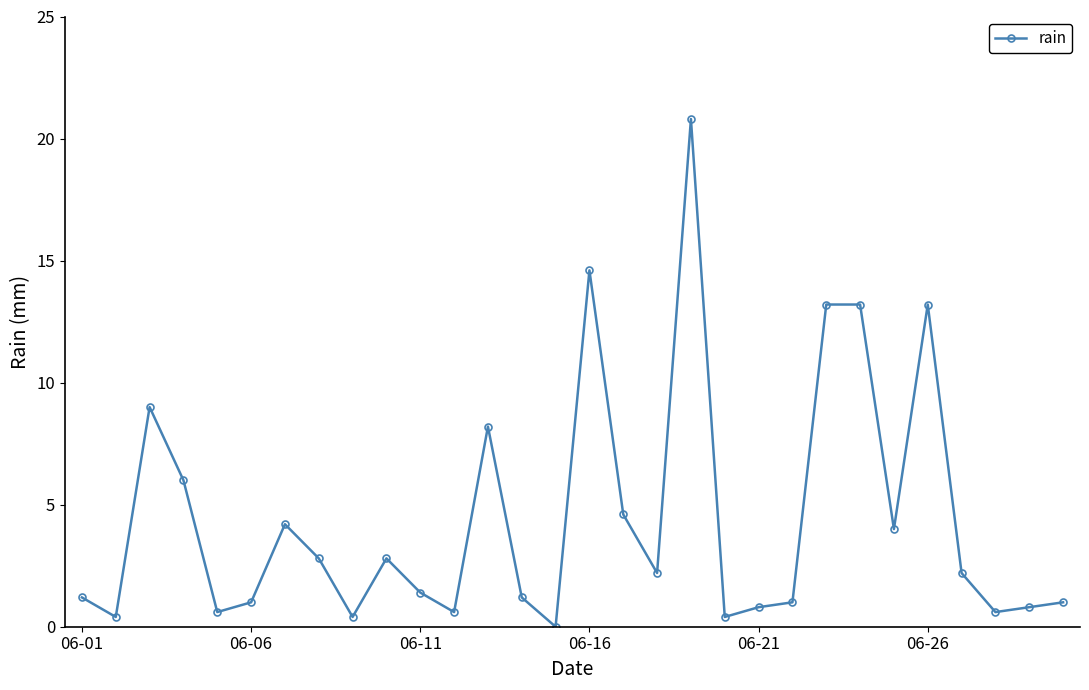

What is the value of the 30th point from the left?

1.0